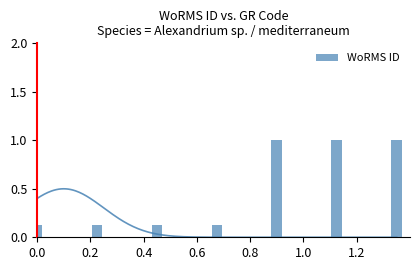

What is the average value?

0.5